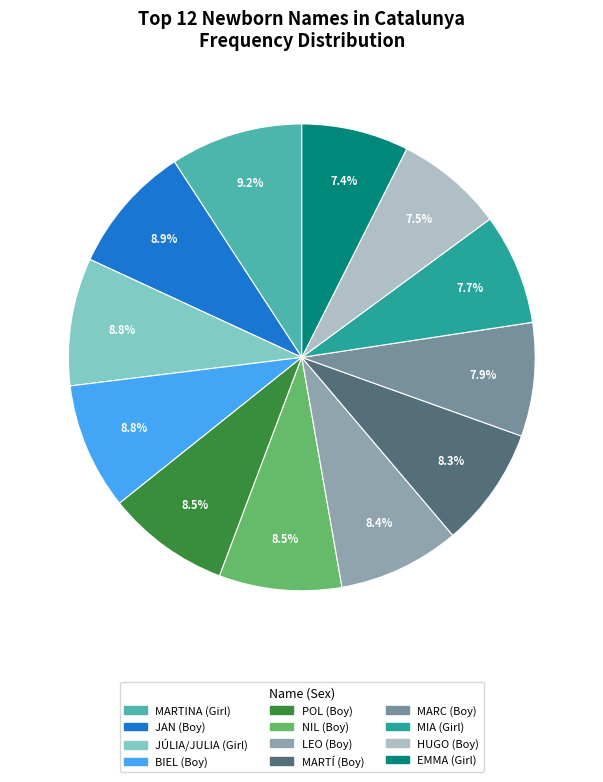

How many segments does this pie chart have?

12